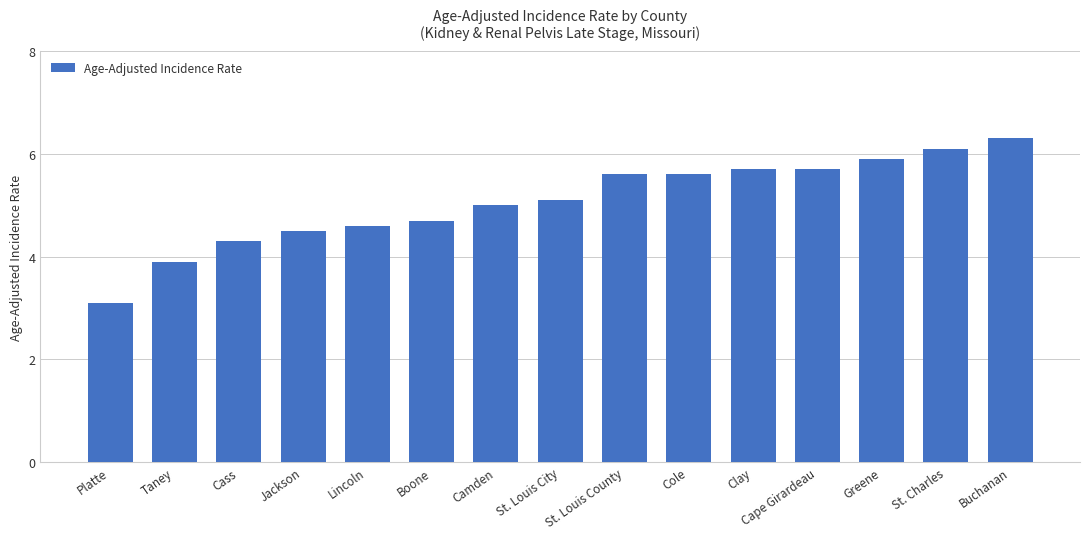

Are the bars grouped side by side (vs. stacked)?

No